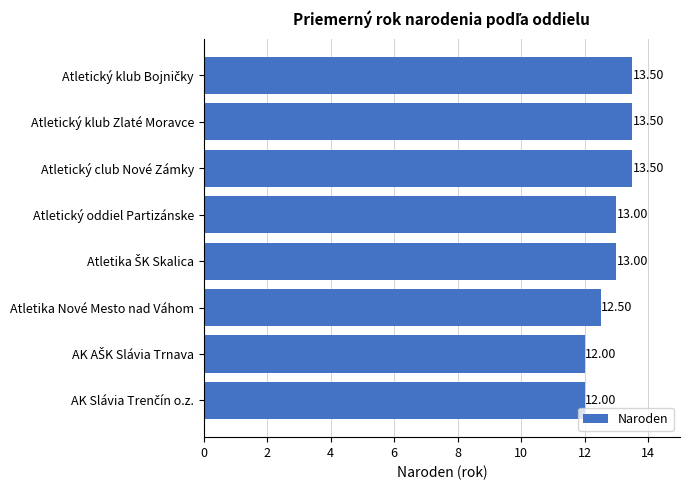

How many data points are less than 13?

3